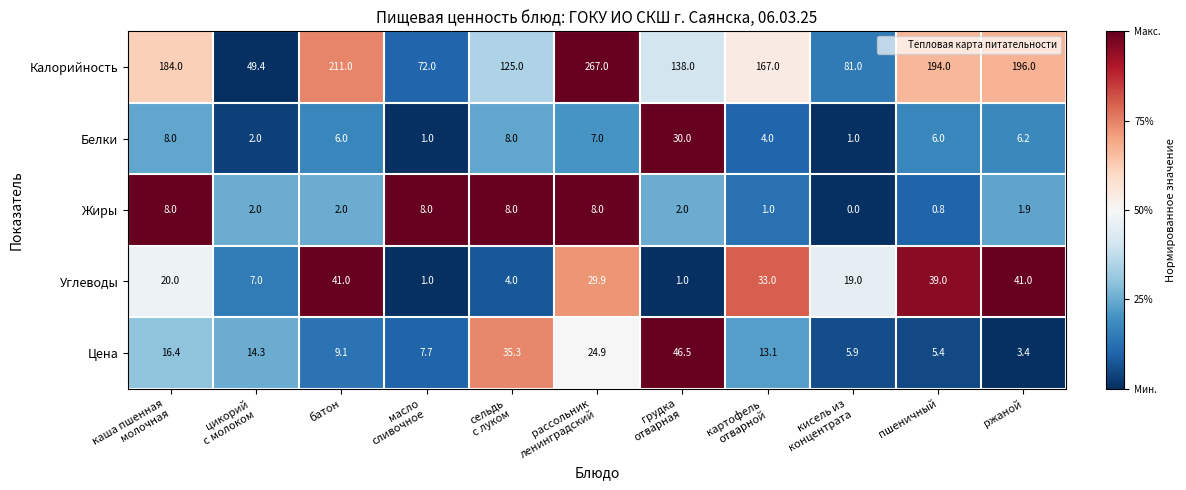

What is the sum of all Белки values?

79.2